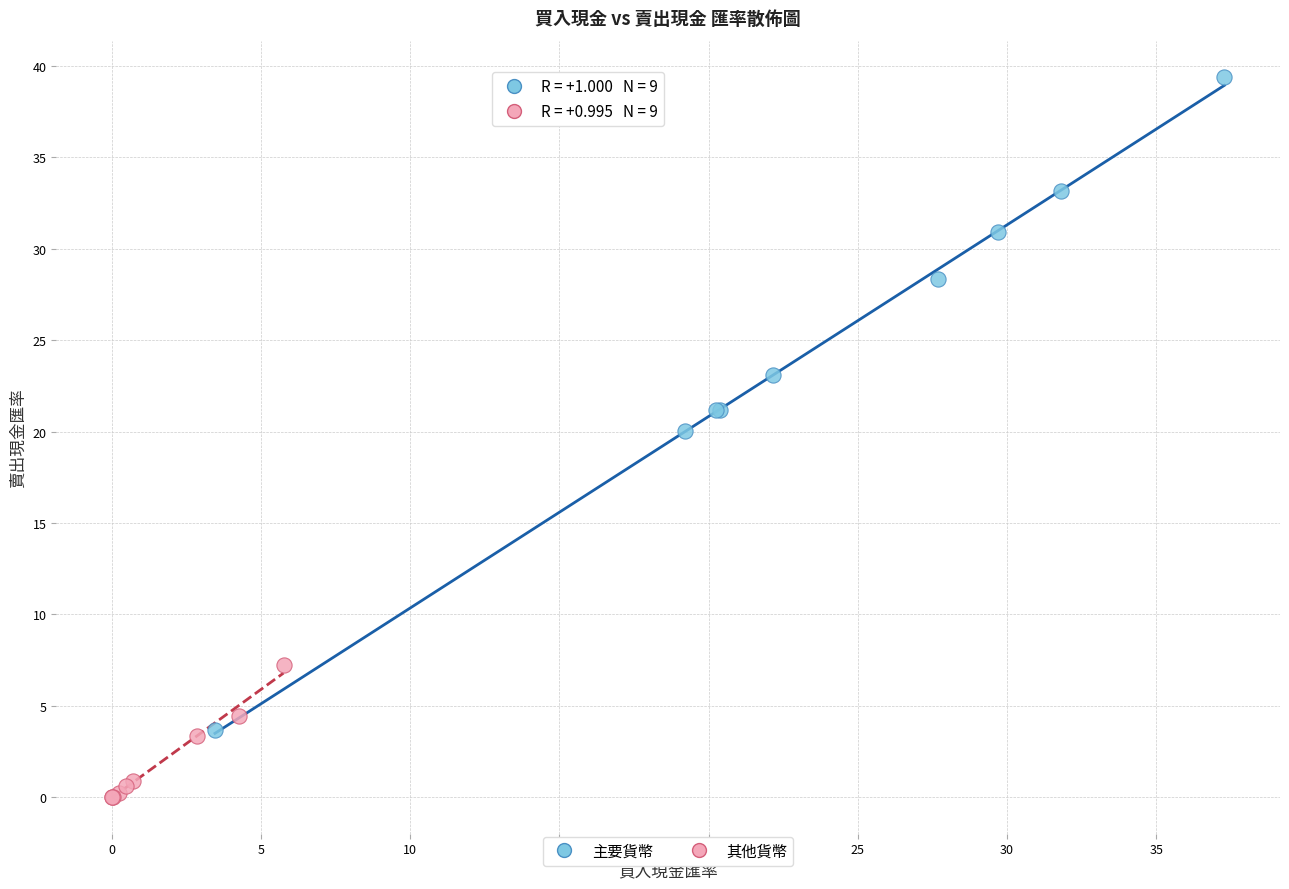

Which series has the widest spread of Y values?

主要貨幣